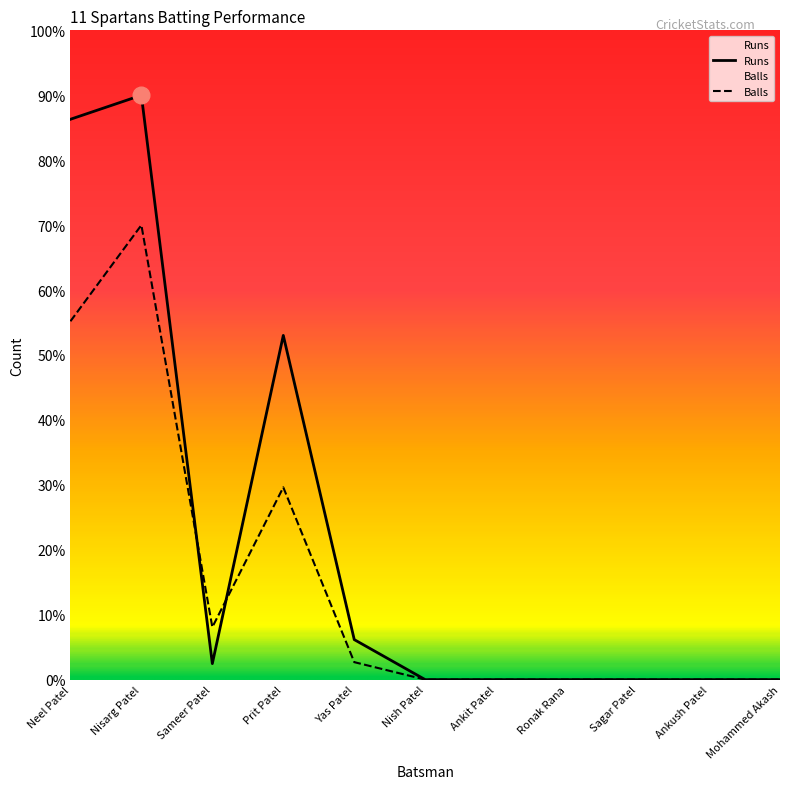

Which series has the largest range (max minus min)?

Runs